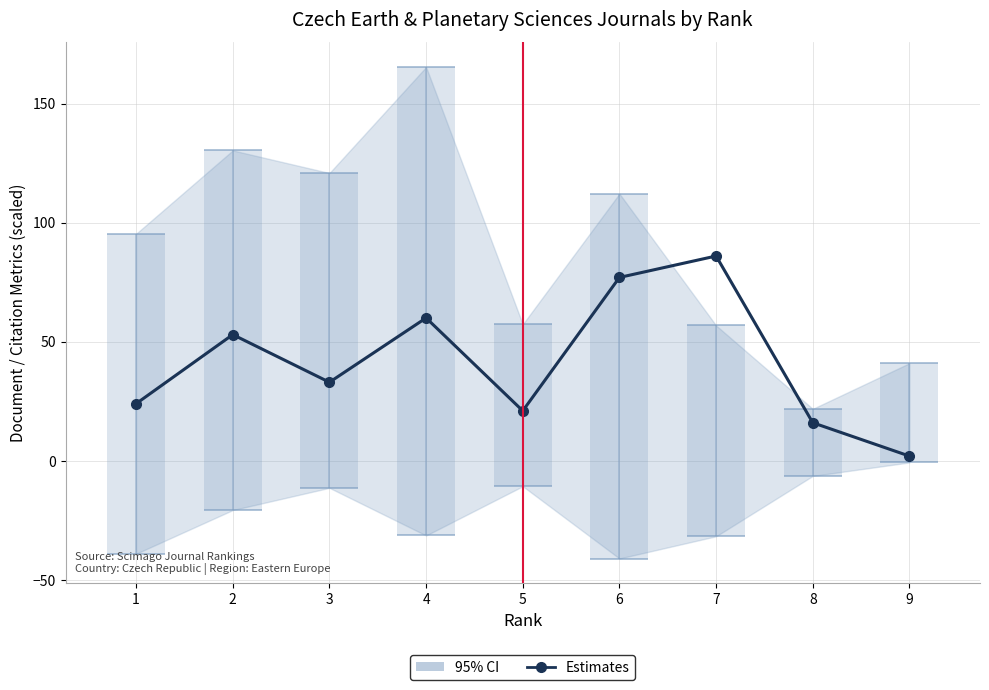

At which category does the data reach its first local peak?

2